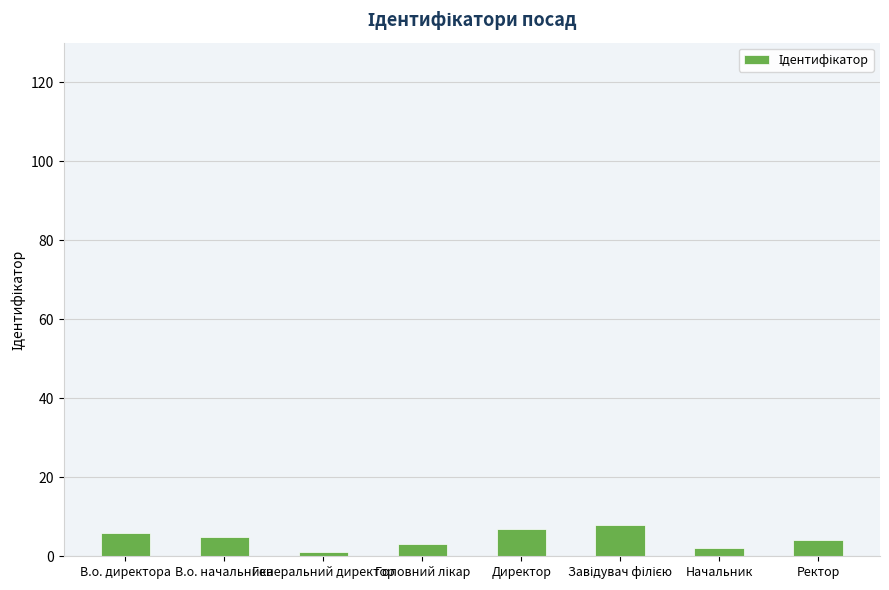

What is the ratio of the value at Директор to the value at В.о. начальника?

1.4